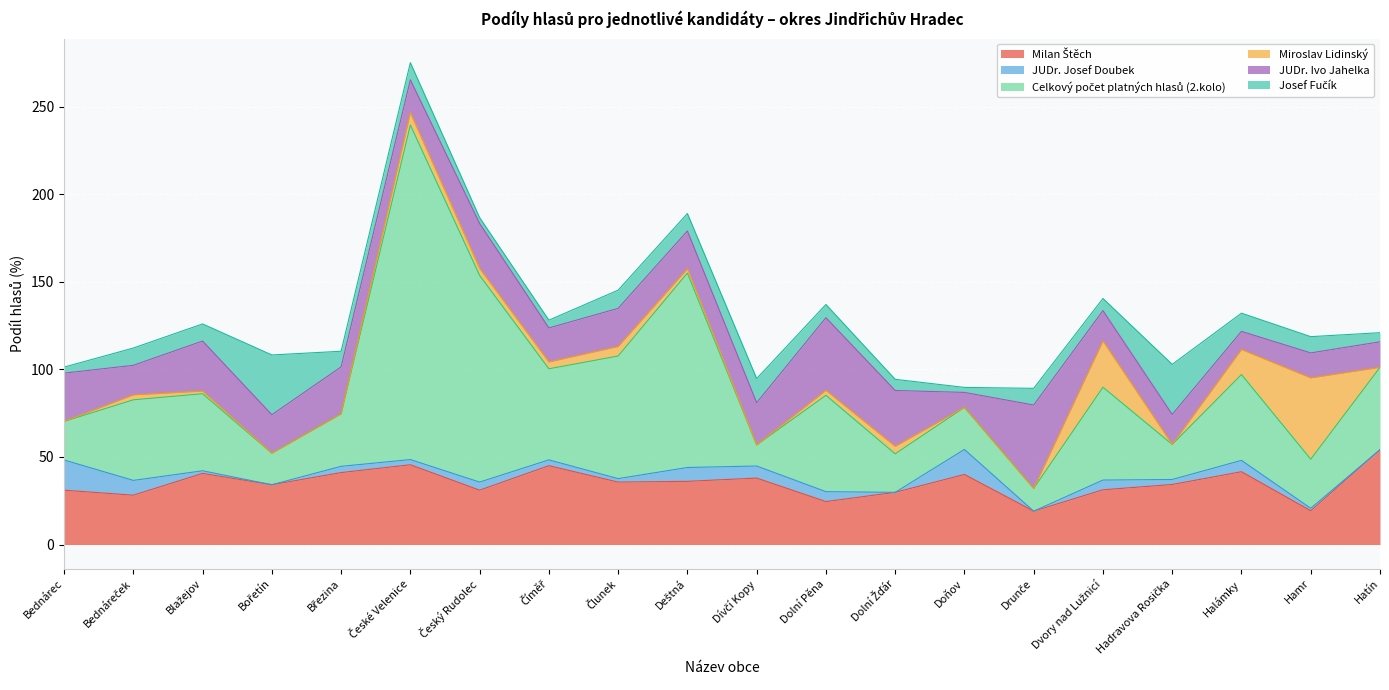

Between which two adjacent categories do Celkový počet platných hlasů (2.kolo) and JUDr. Ivo Jahelka first intersect?

Bednárec and Bednáreček